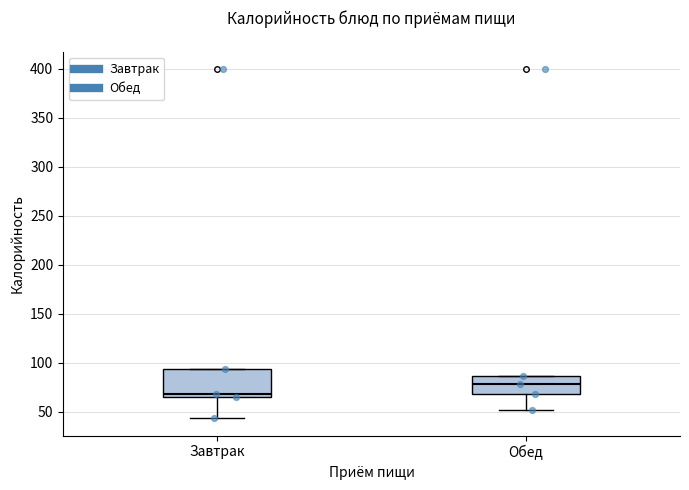

Which box has the highest median line?

Обед